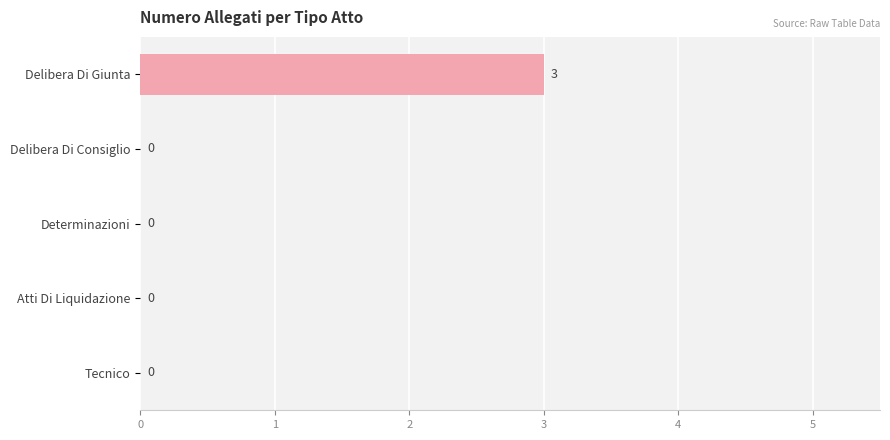

What is the sum of all values?

3